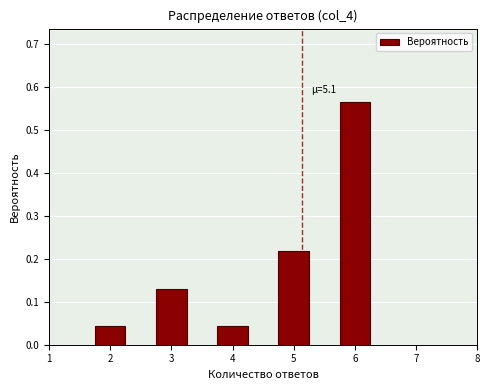

Which label corresponds to the largest value in the chart?

6